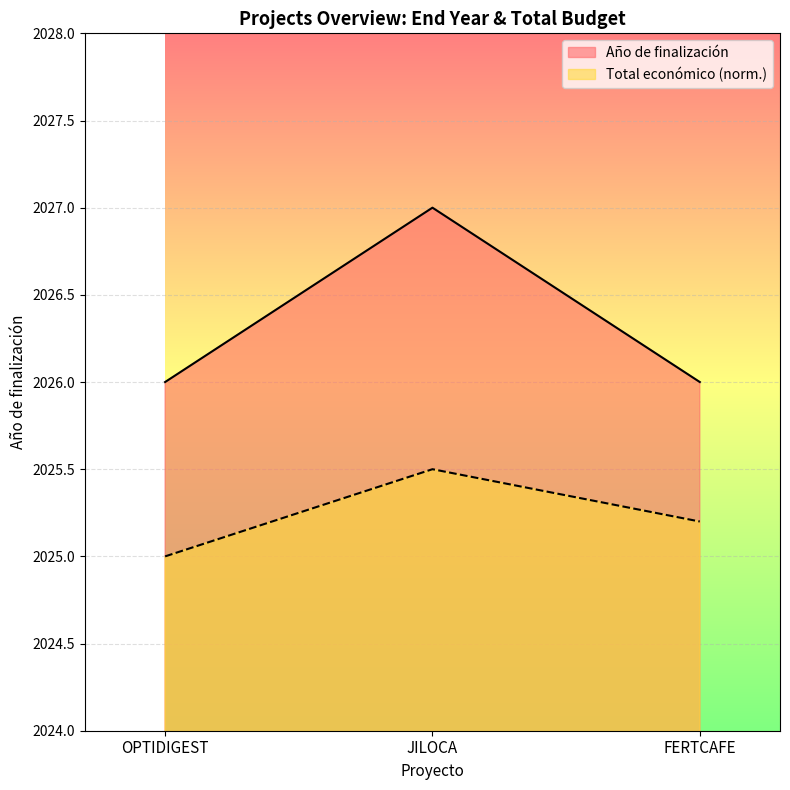

What is the value of the 3rd point from the left?

2026